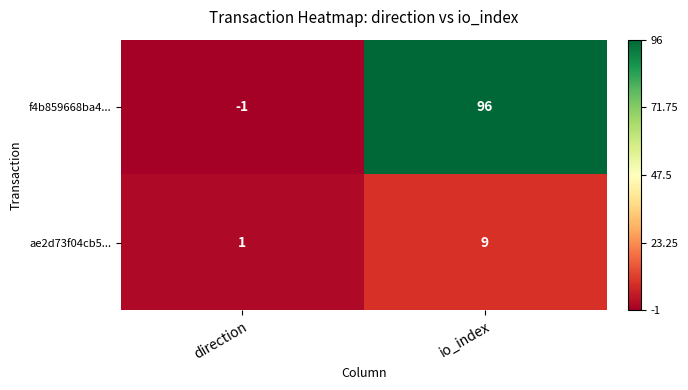

Rank the series by their maximum value, from highest to lowest.

f4b859668ba4..., ae2d73f04cb5...